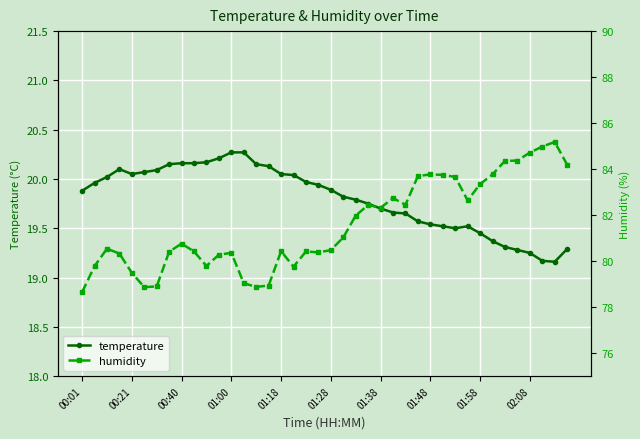

What is the sum of all humidity values?

3262.3